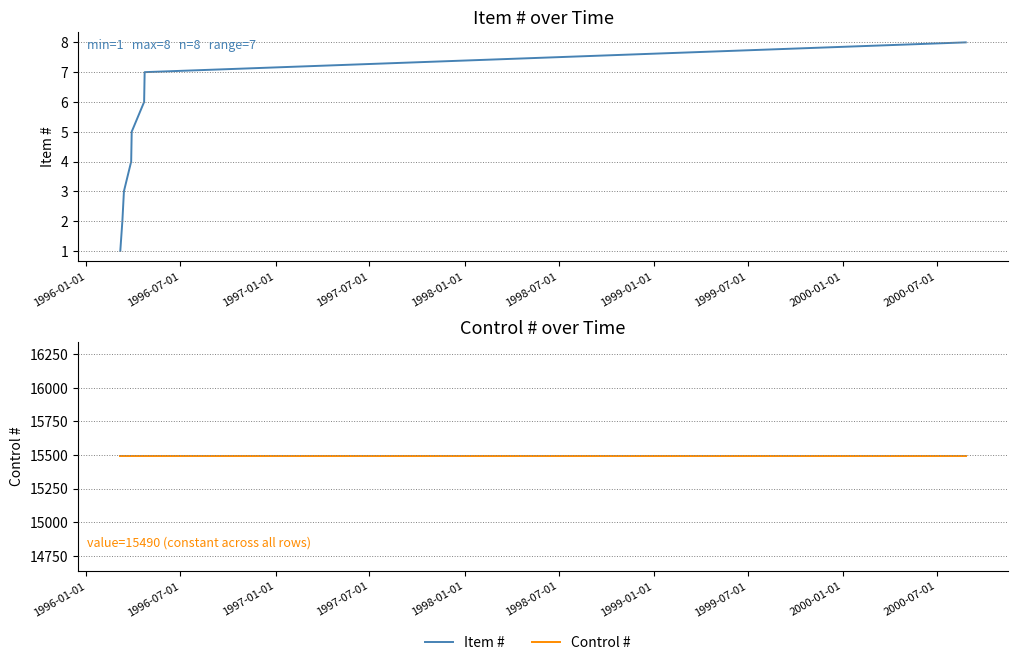

Which series has the largest total across all categories?

Control #